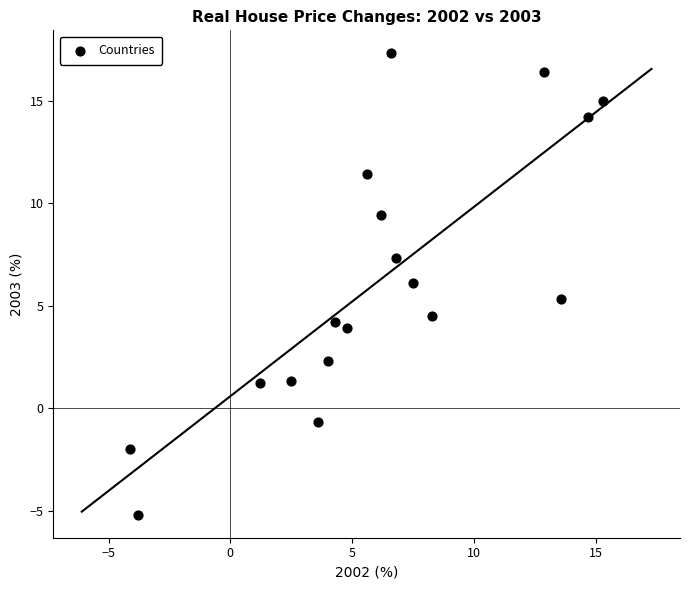

What is the range of X values (max minus min)?

19.4